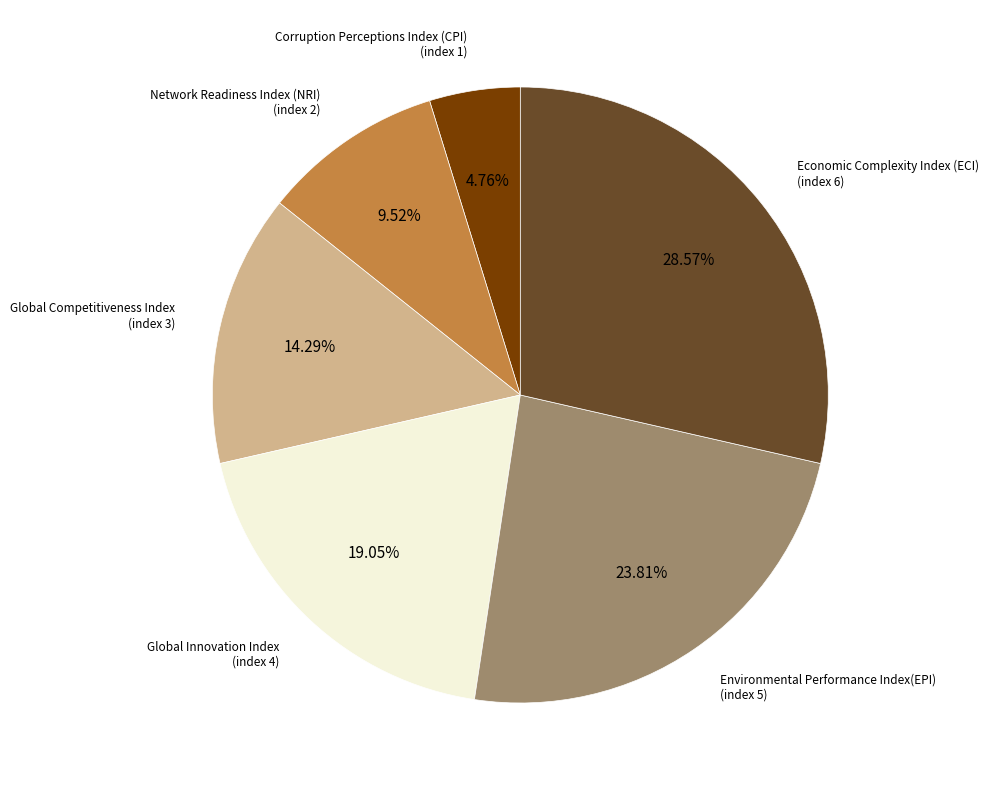

Is there a majority slice in this chart?

No